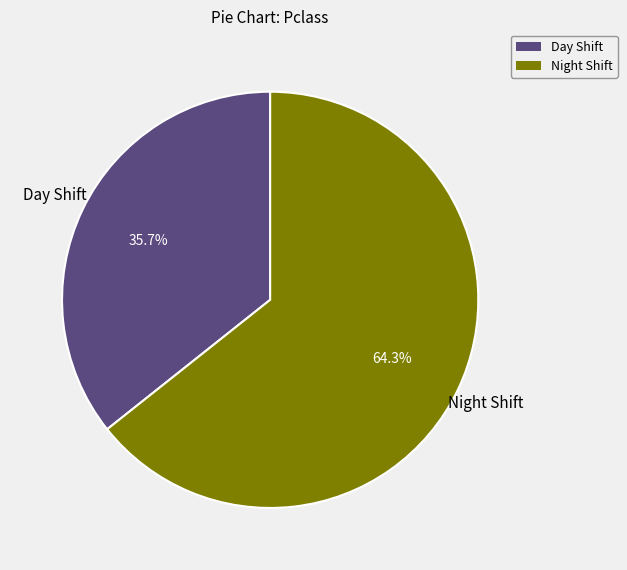

Is there a majority slice in this chart?

Yes